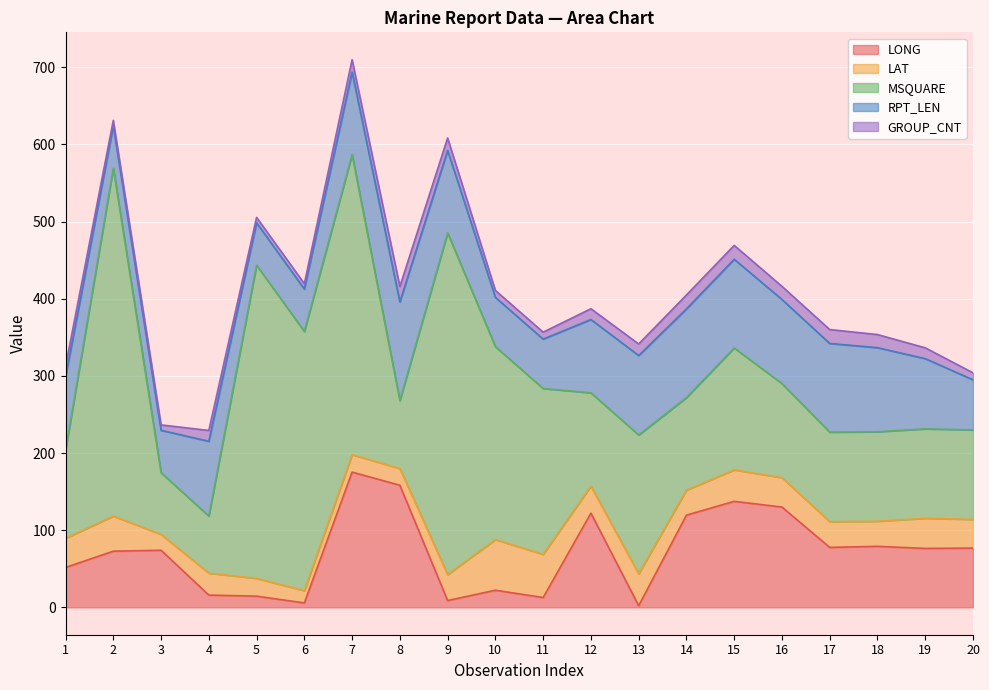

Which series has the largest total across all categories?

MSQUARE